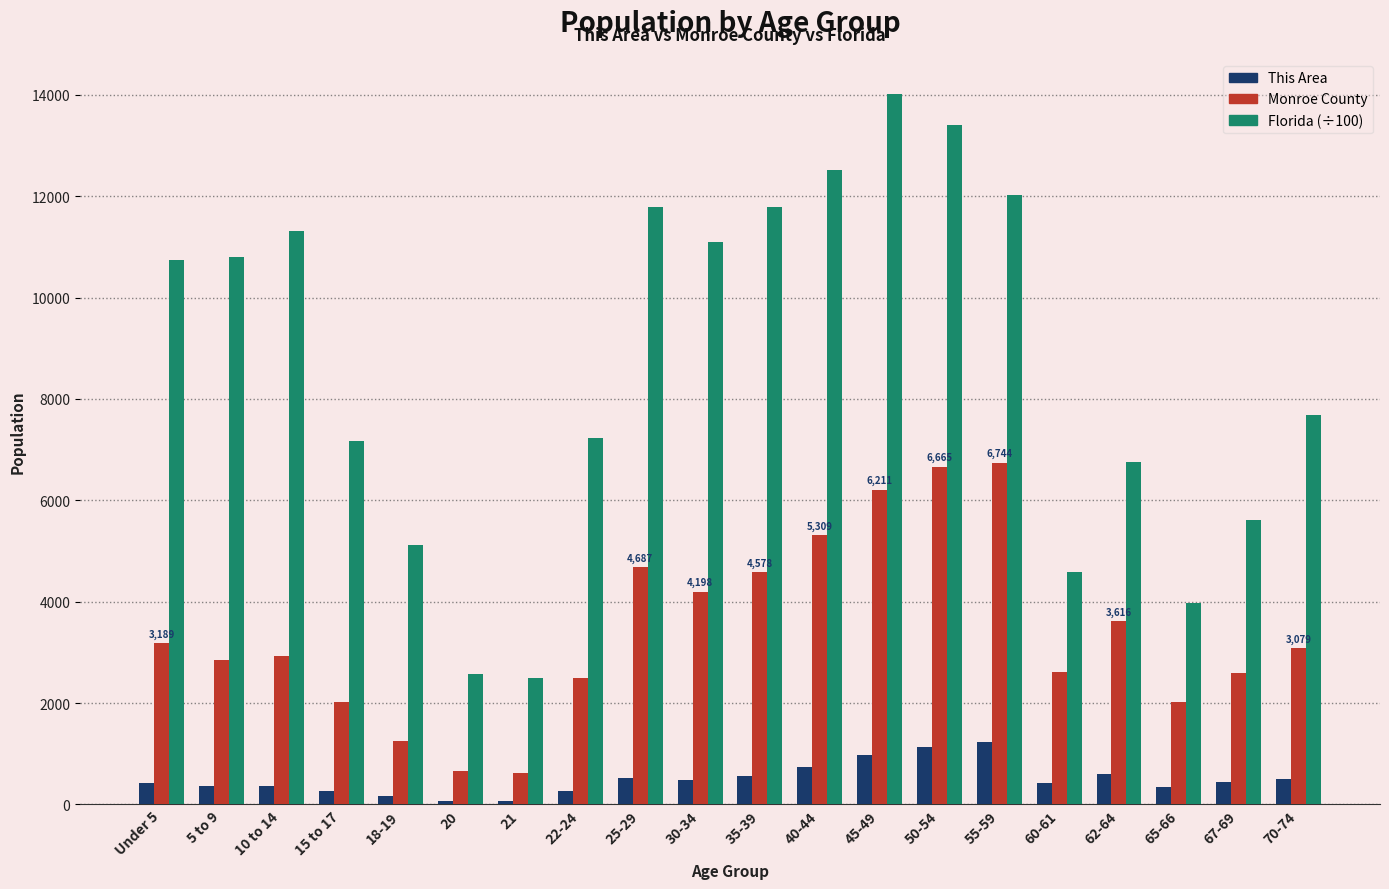

Is it true that Monroe County equals 6744.0 at 55-59?

True